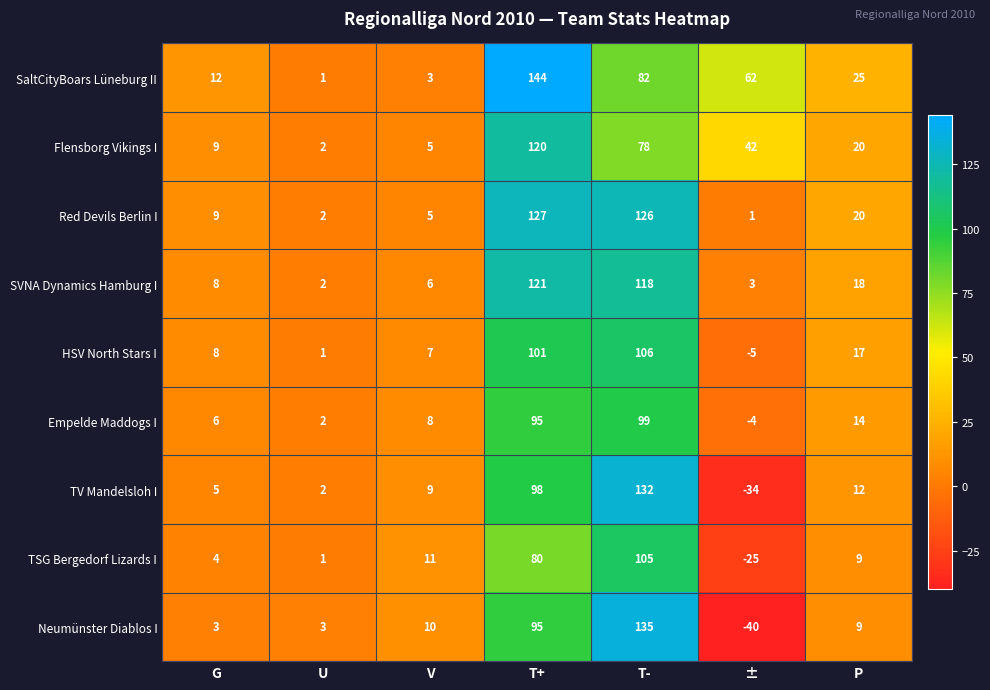

Which series changed the most between V and T+?

SaltCityBoars Lüneburg II